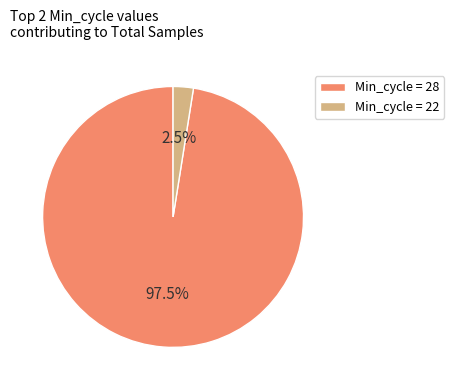

Combined, what portion of the pie is Min_cycle = 28 and Min_cycle = 22?

100.0%